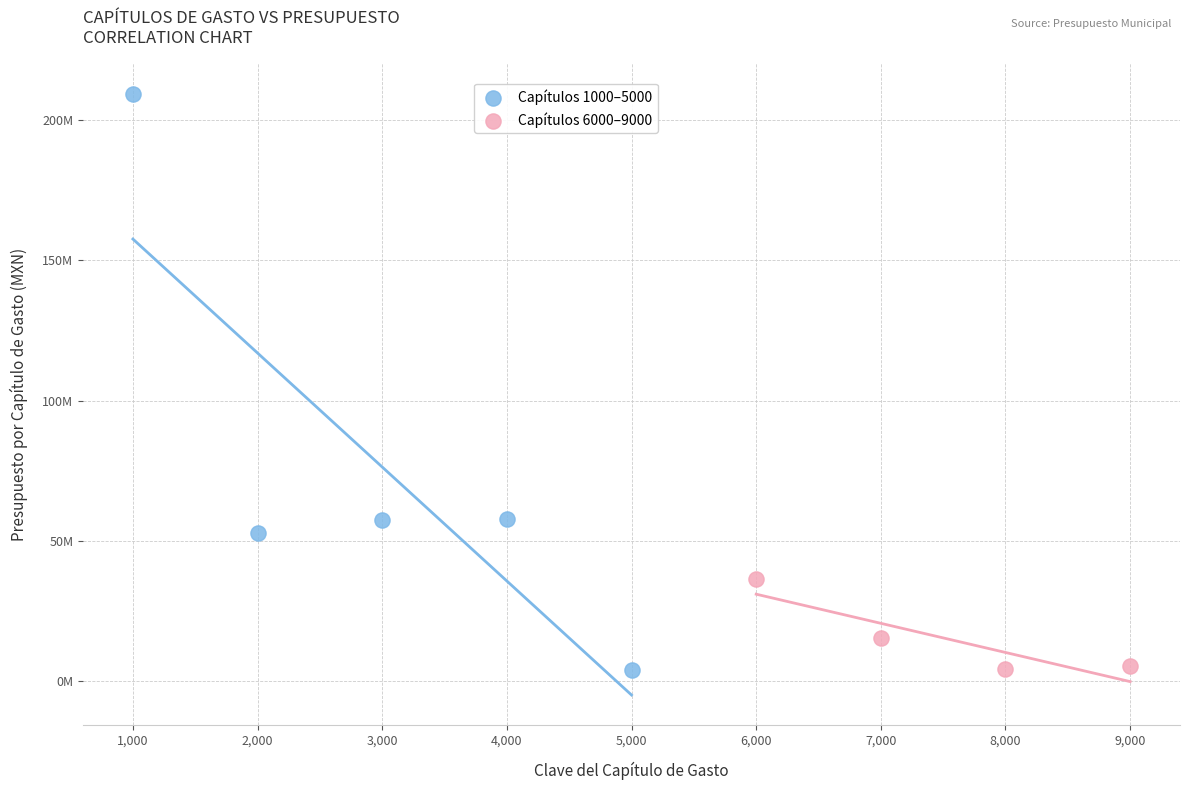

What are all the series names shown in the legend?

Capítulos 1000–5000, Capítulos 6000–9000